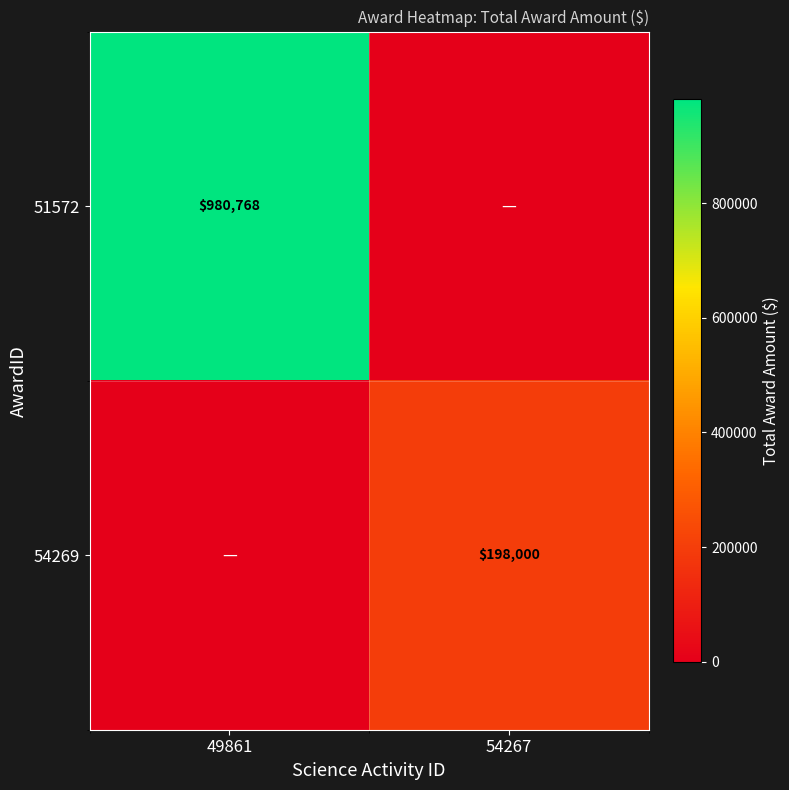

True or false: 54269 has a value of 198000 at 54267.

True